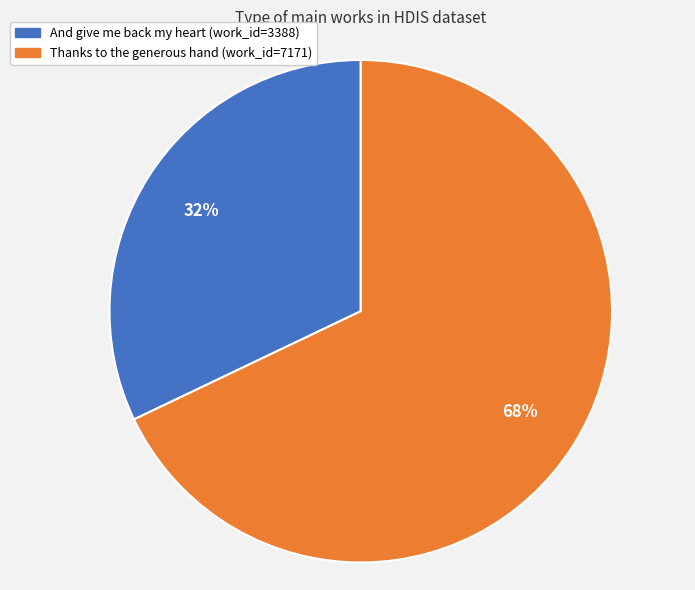

Is there a majority slice in this chart?

Yes